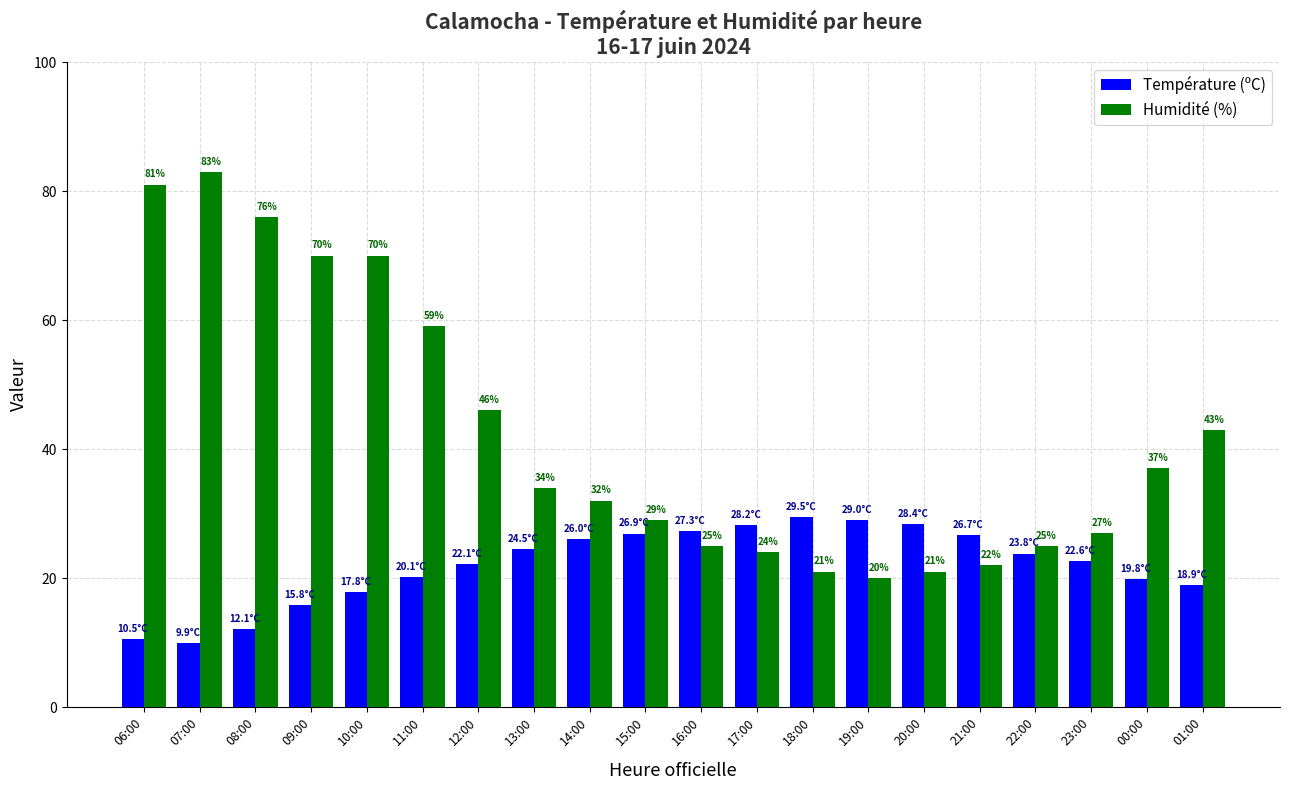

What position from the left is 12:00?

7